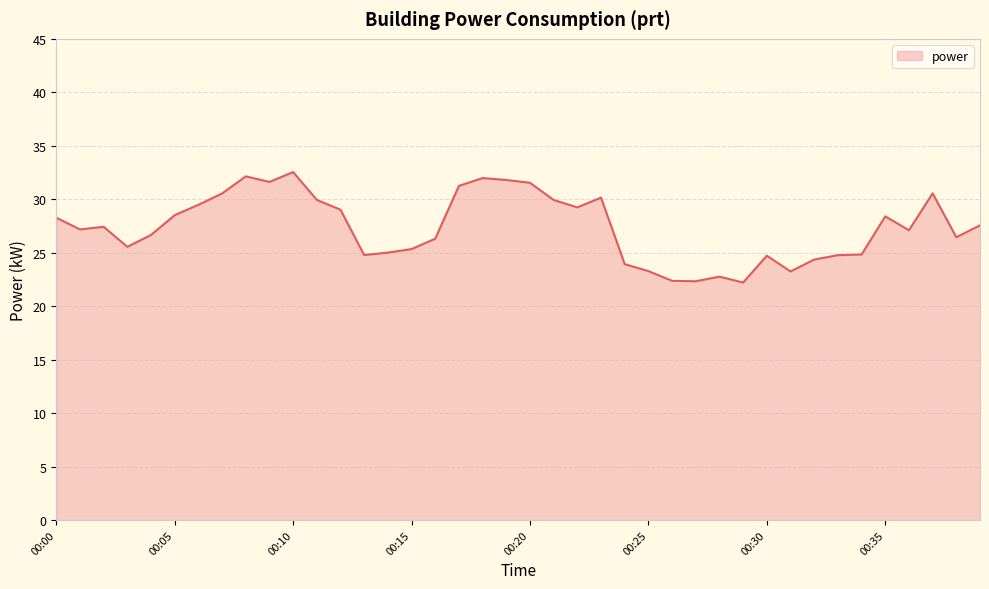

What is the difference between the maximum and minimum values?

10.3